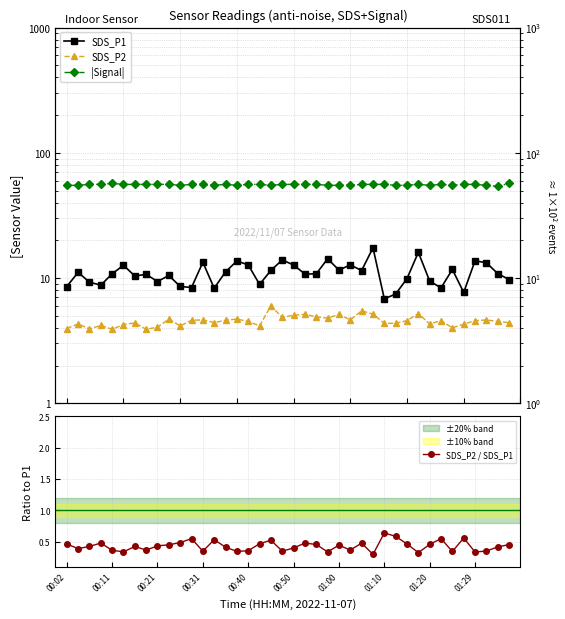

How many SDS_P2 / SDS_P1 values are between 0 and 1?

40